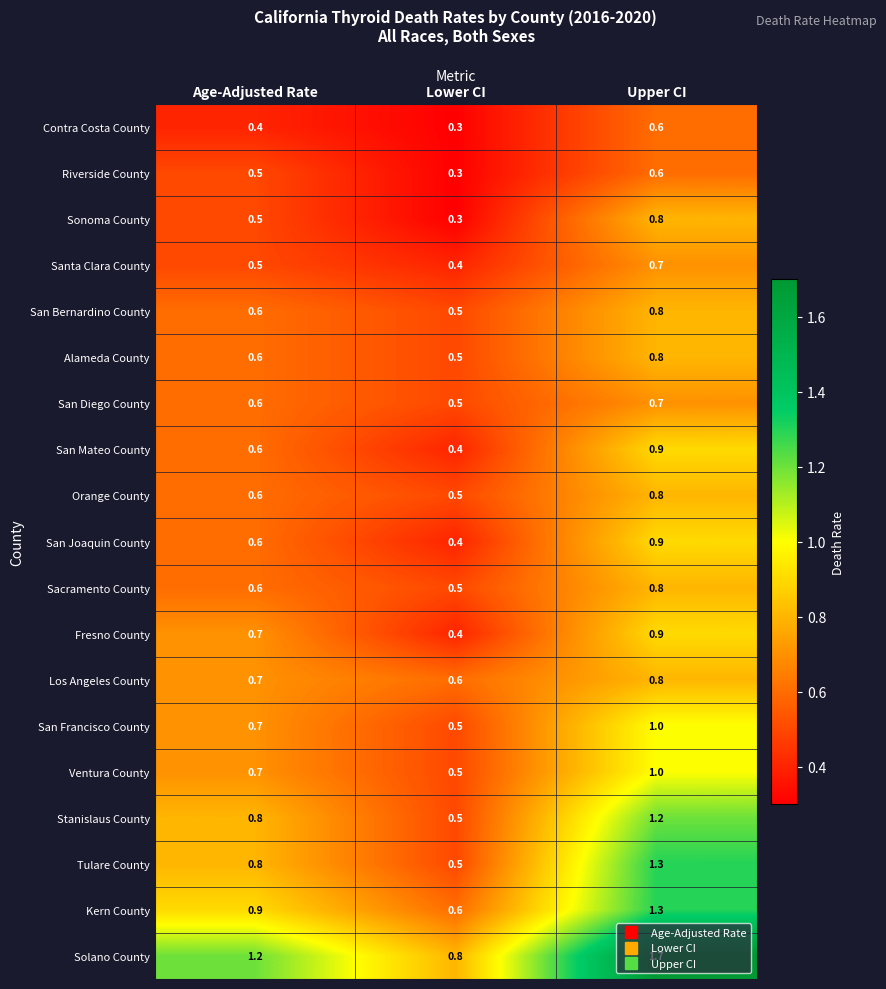

How many San Francisco County values are between 0 and 1?

3